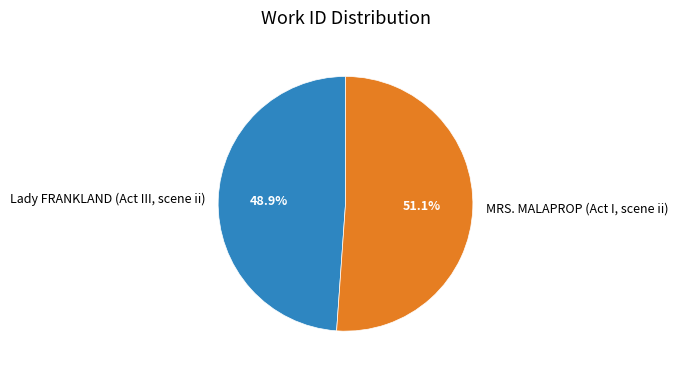

To the nearest percent, what is the difference between the MRS. MALAPROP (Act I, scene ii) and Lady FRANKLAND (Act III, scene ii) slice percentages?

2%